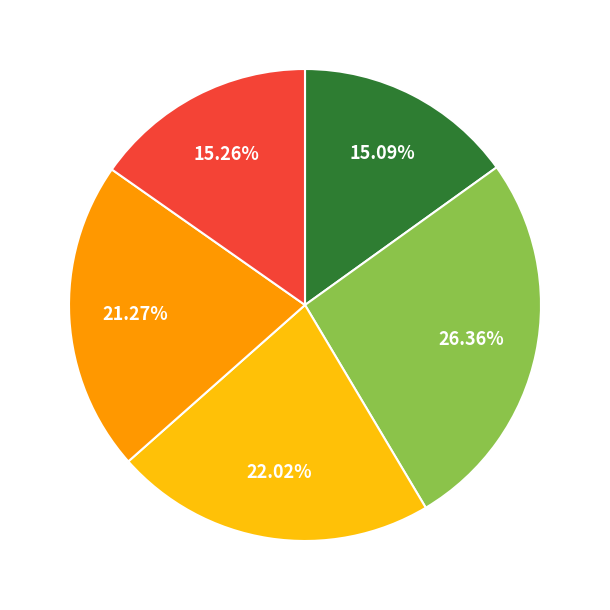

Does any single category account for the majority?

No